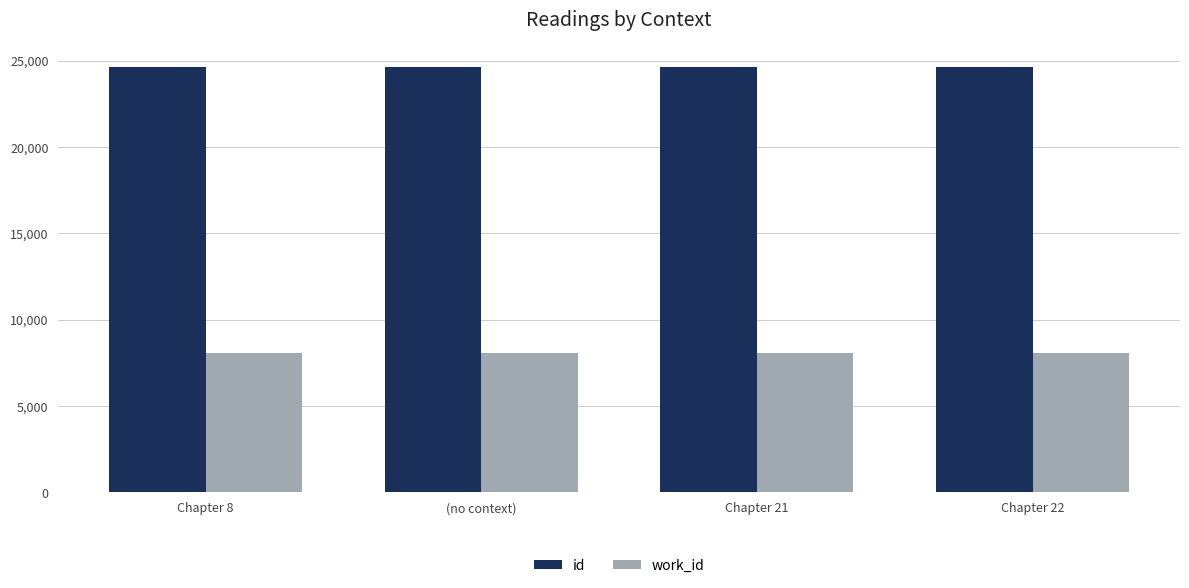

What is the difference between the highest and lowest values at Chapter 22?

16578